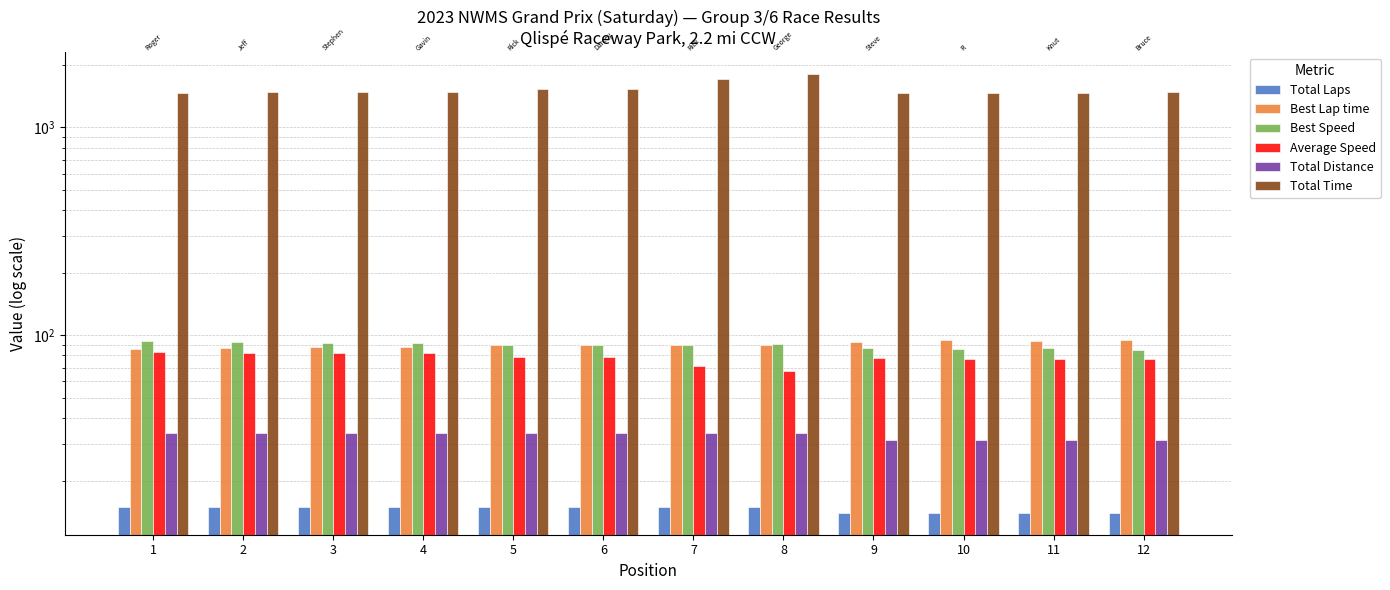

Reading right to left, transcribe all the data shown in this chart.

Total Laps: 14.0	14.0	14.0	14.0	15.0	15.0	15.0	15.0	15.0	15.0	15.0	15.0
Best Lap time: 95.2	93.6	94.6	92.8	89.6	90.3	89.8	89.7	88.1	87.7	87.1	85.8
Best Speed: 85.1	86.5	85.6	87.3	90.4	89.7	90.2	90.3	91.9	92.4	93.0	94.4
Average Speed: 76.8	77.0	77.2	77.5	67.5	70.9	78.9	79.0	82.2	82.2	82.4	83.2
Total Distance: 31.5	31.5	31.5	31.5	33.8	33.8	33.8	33.8	33.8	33.8	33.8	33.8
Total Time: 1476.3	1472.0	1468.7	1464.1	1801.2	1713.0	1539.5	1537.8	1478.8	1477.4	1474.8	1460.7